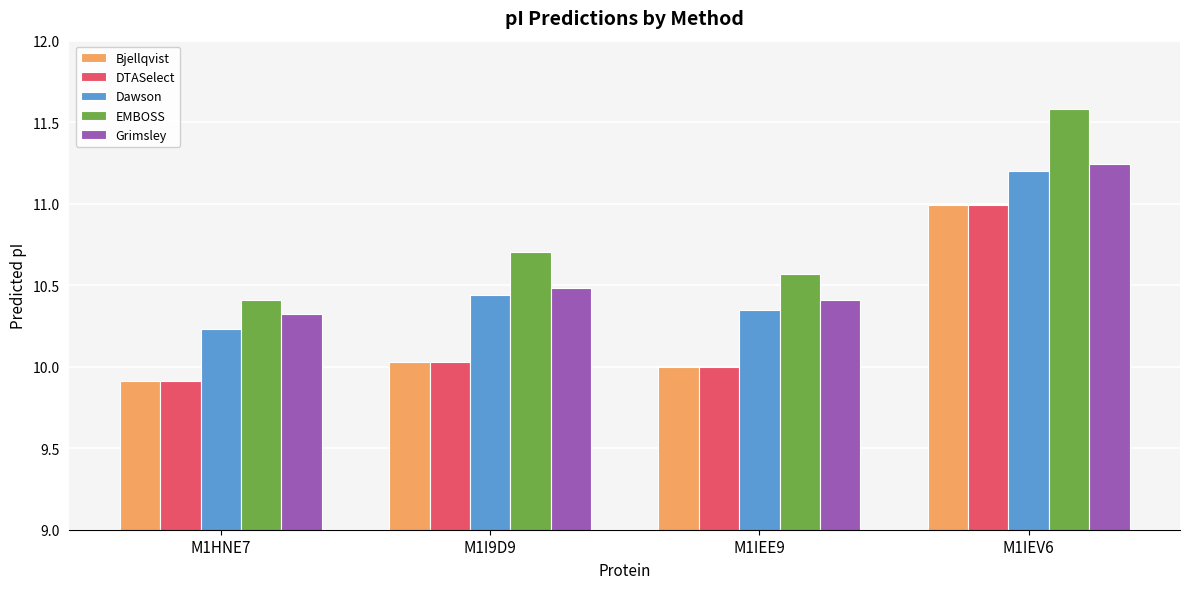

At which label does DTASelect reach its peak?

M1IEV6